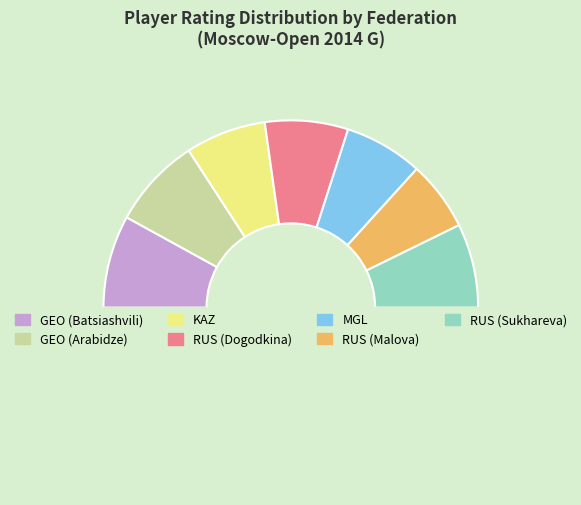

Does any single category account for the majority?

No